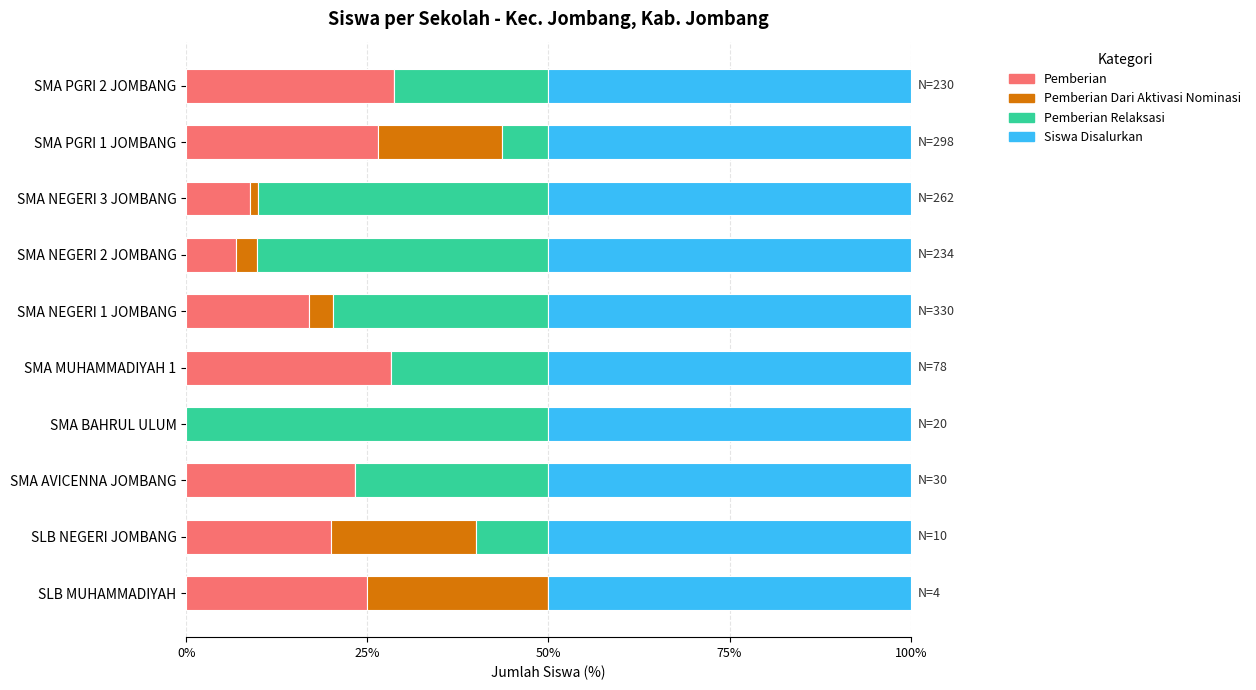

How many values in the Pemberian series exceed 23?

5